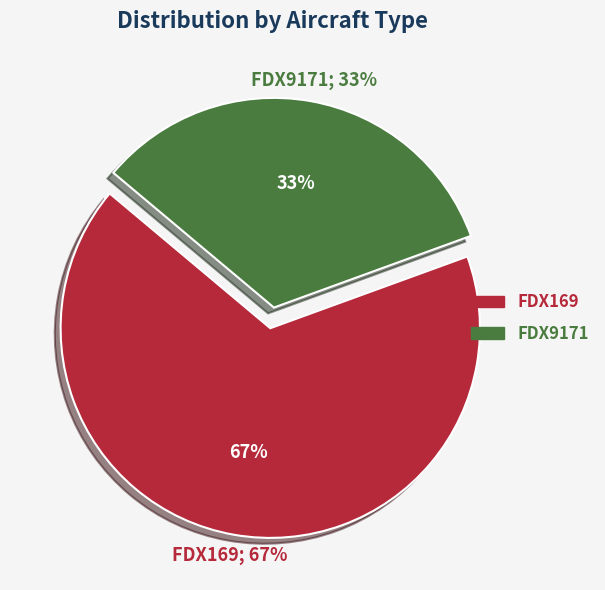

To the nearest percent, what portion does FDX169 represent?

67%